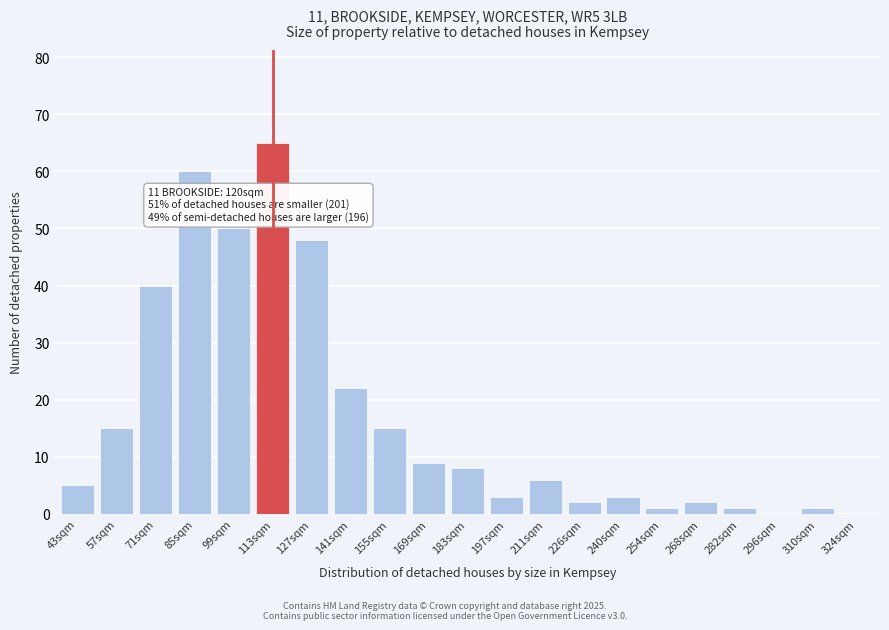

Reading left to right, list all the values displayed in this chart.

43sqm=5	57sqm=15	71sqm=40	85sqm=60	99sqm=50	113sqm=65	127sqm=48	141sqm=22	155sqm=15	169sqm=9	183sqm=8	197sqm=3	211sqm=6	226sqm=2	240sqm=3	254sqm=1	268sqm=2	282sqm=1	296sqm=0	310sqm=1	324sqm=0